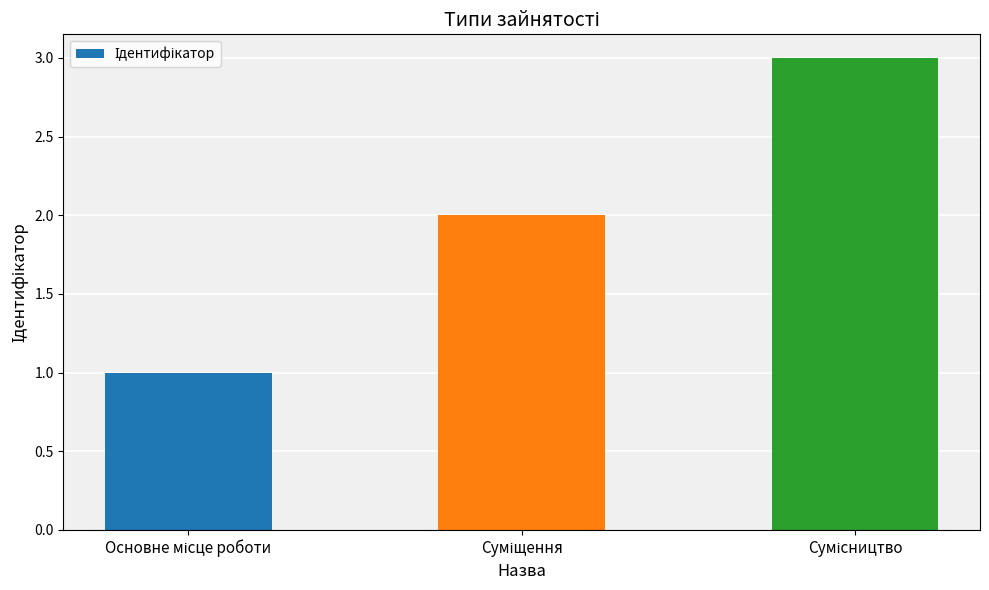

How many bars are there in total?

3